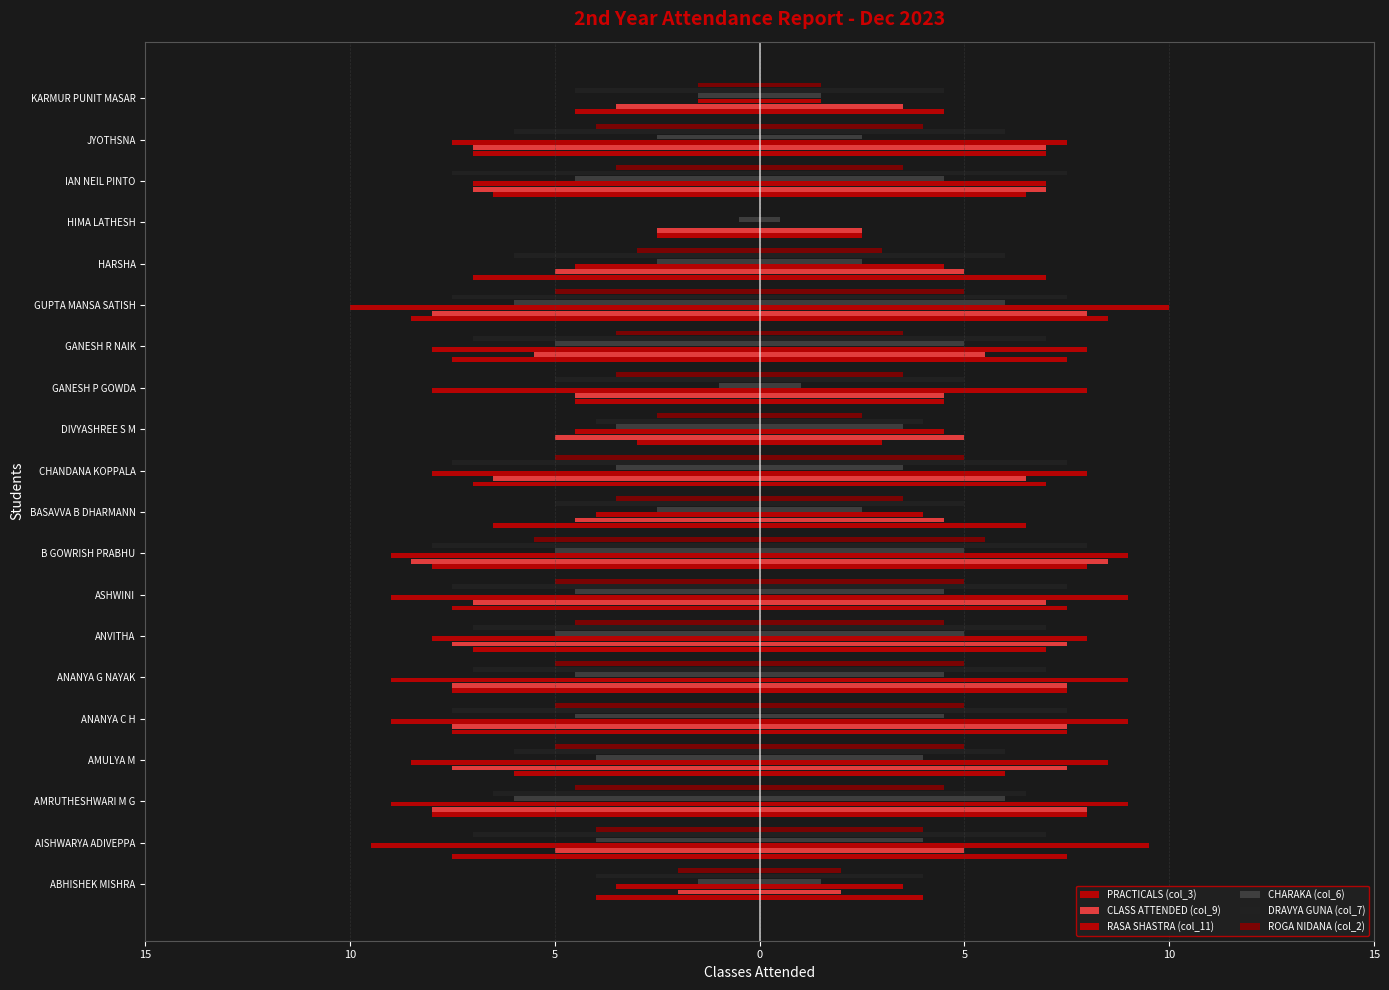

Reading right to left, what are all the values shown in this chart?

PRACTICALS (col_3): 9	14	13	5	14	17	15	9	6	14	13	16	15	14	15	15	12	16	15	8
CLASS ATTENDED (col_9): 7	14	14	5	10	16	11	9	10	13	9	17	14	15	15	15	15	16	10	4
RASA SHASTRA (col_11): 3	15	14	0	9	20	16	16	9	16	8	18	18	16	18	18	17	18	19	7
CHARAKA (col_6): 3	5	9	1	5	12	10	2	7	7	5	10	9	10	9	9	8	12	8	3
DRAVYA GUNA (col_7): 9	12	15	0	12	15	14	10	8	15	10	16	15	14	14	15	12	13	14	8
ROGA NIDANA (col_2): 3	8	7	0	6	10	7	7	5	10	7	11	10	9	10	10	10	9	8	4